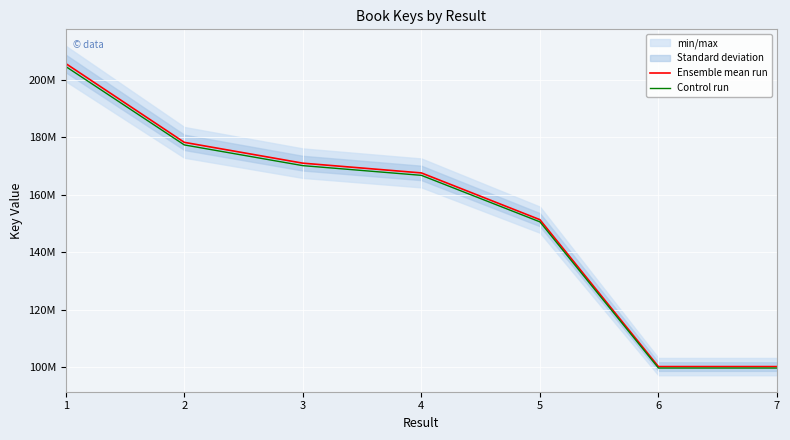

What is the value of the Ensemble mean run point at the 2nd from the left?

178212777.0